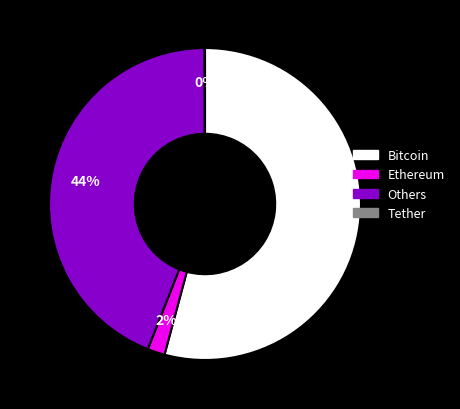

Is there any slice that represents more than half of the pie?

Yes